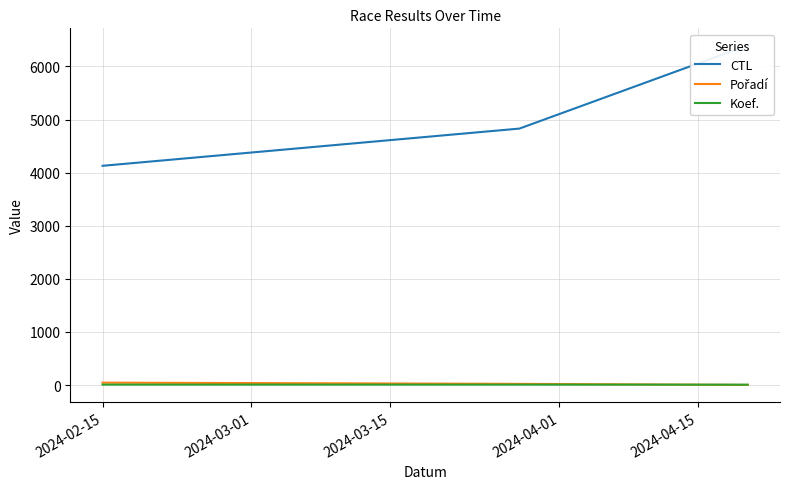

What is the maximum value shown in the chart?

6397